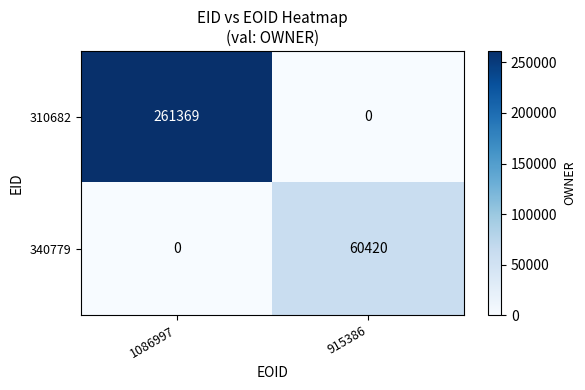

At which category is the sum across all series the highest?

1086997